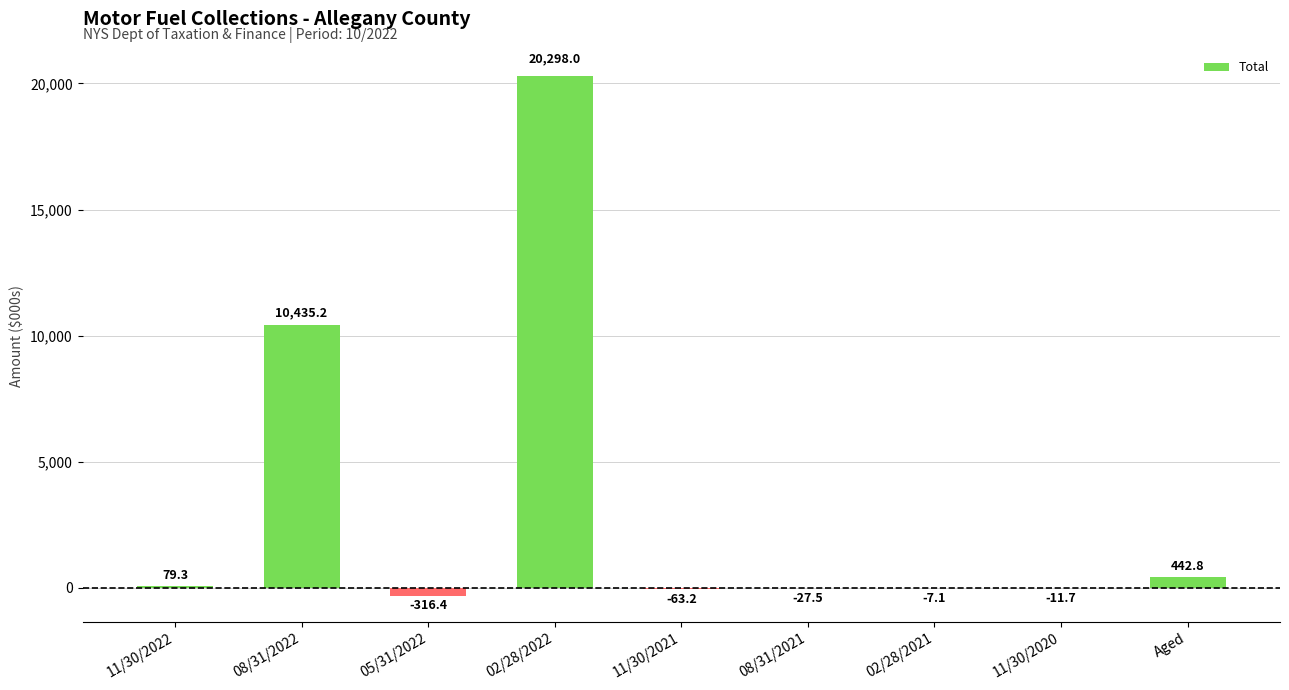

Are the bars horizontal?

No